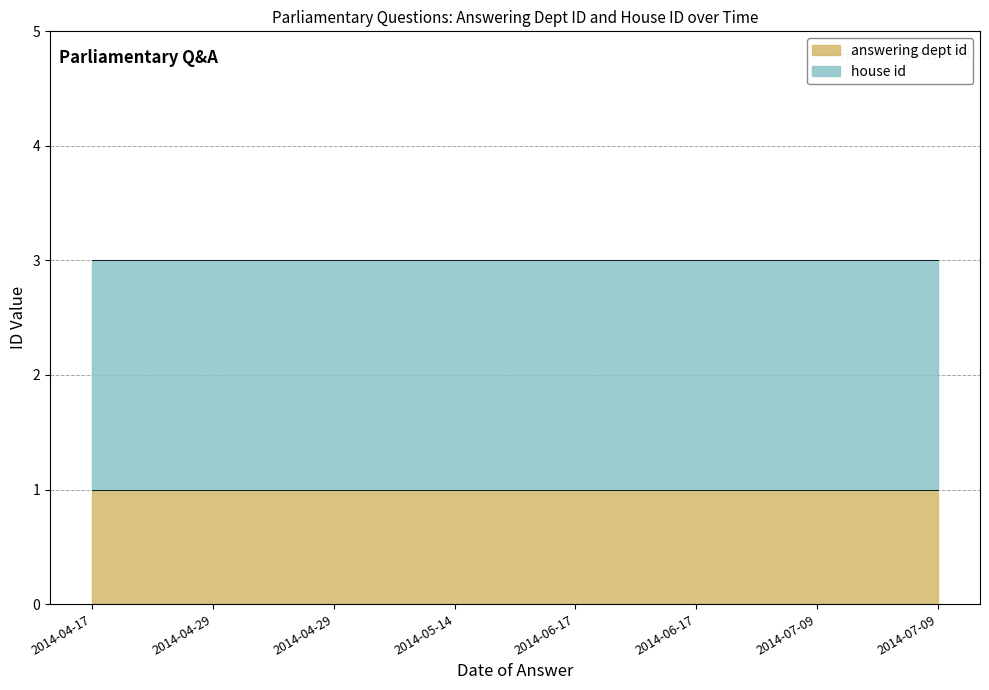

True or false: house id has a value of 2 at 2014-04-29.

True